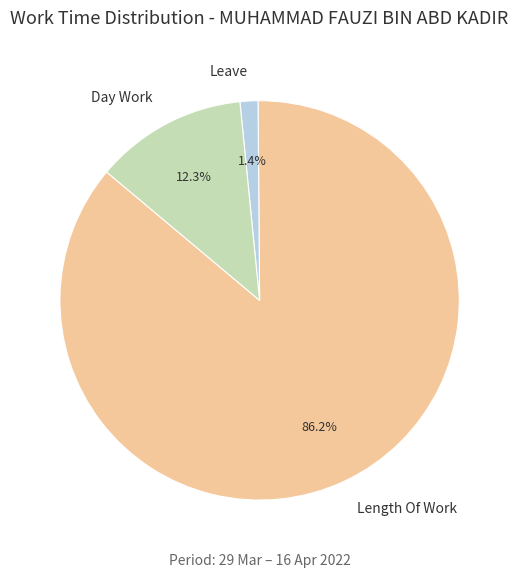

True or false: Leave accounts for 10% of the total.

False